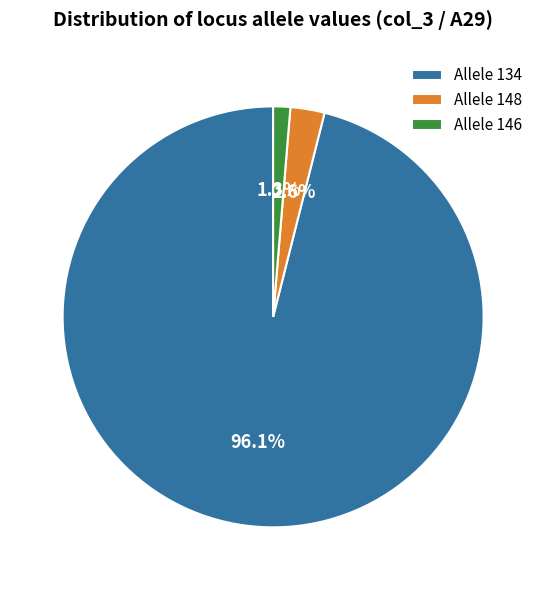

What percentage is NOT represented by Allele 146?

98.7%